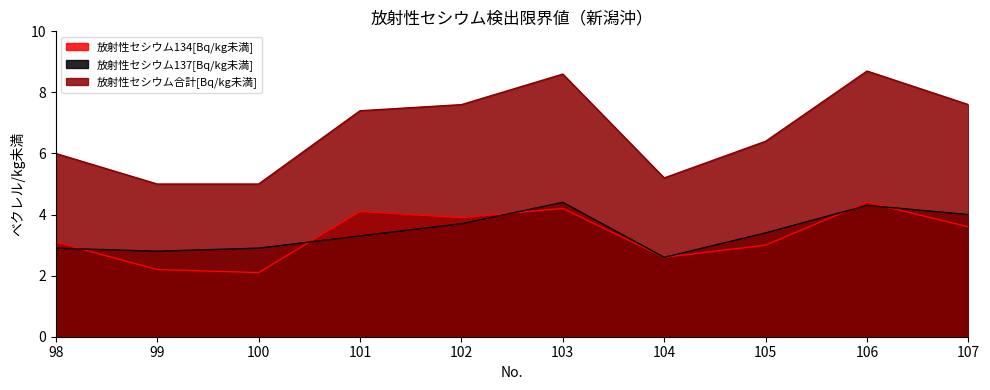

Where does the 放射性セシウム137[Bq/kg未満] series first go above 3?

101